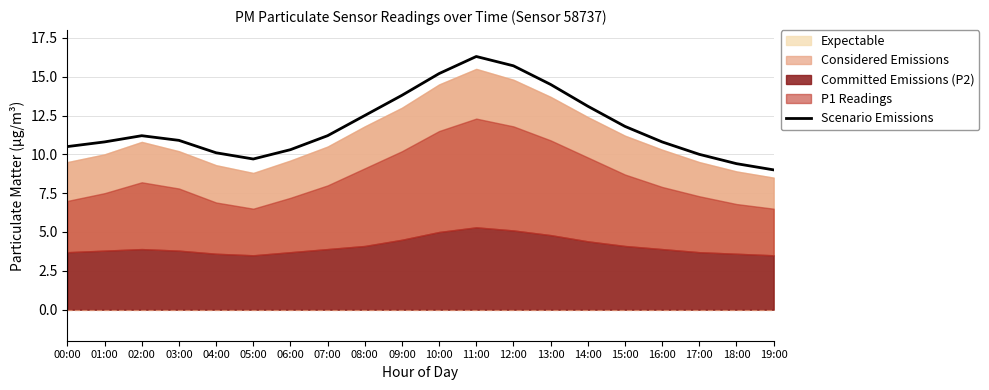

What is the change in value from 08:00 to 10:00?

+2.7